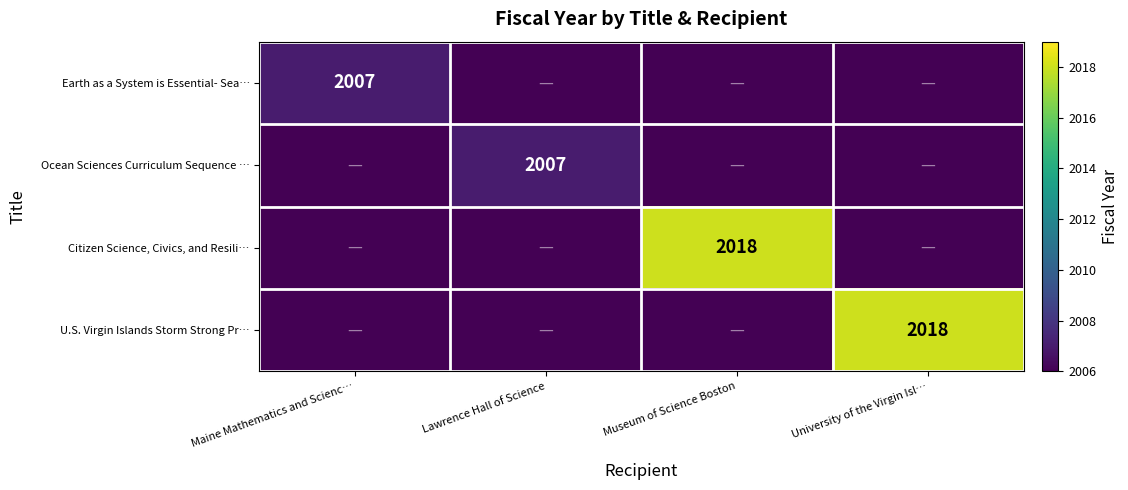

What is the difference between the highest and lowest values at University of the Virgin Isl…?

2018